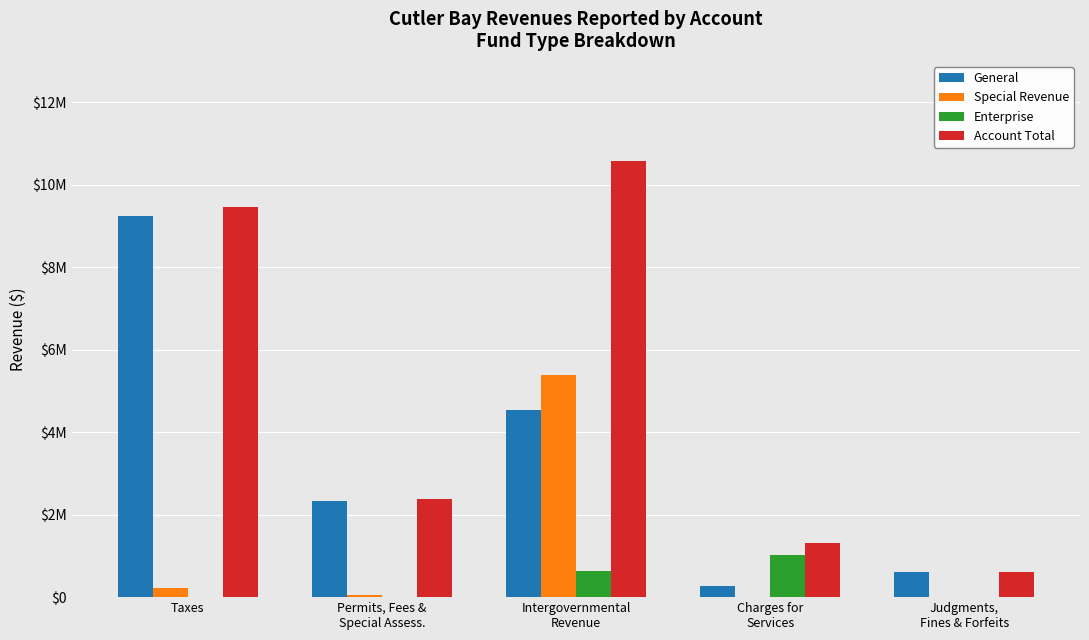

Does the chart contain stacked bars?

No